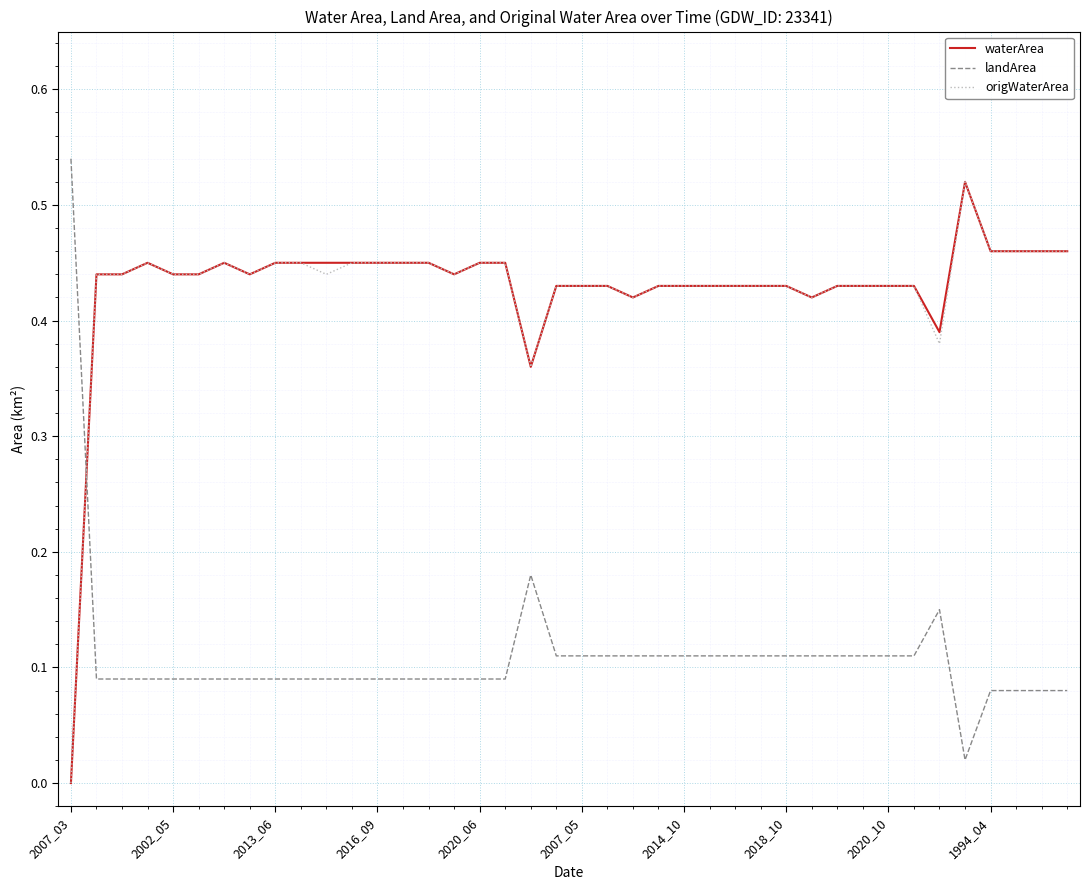

How many times do origWaterArea and landArea cross each other?

1